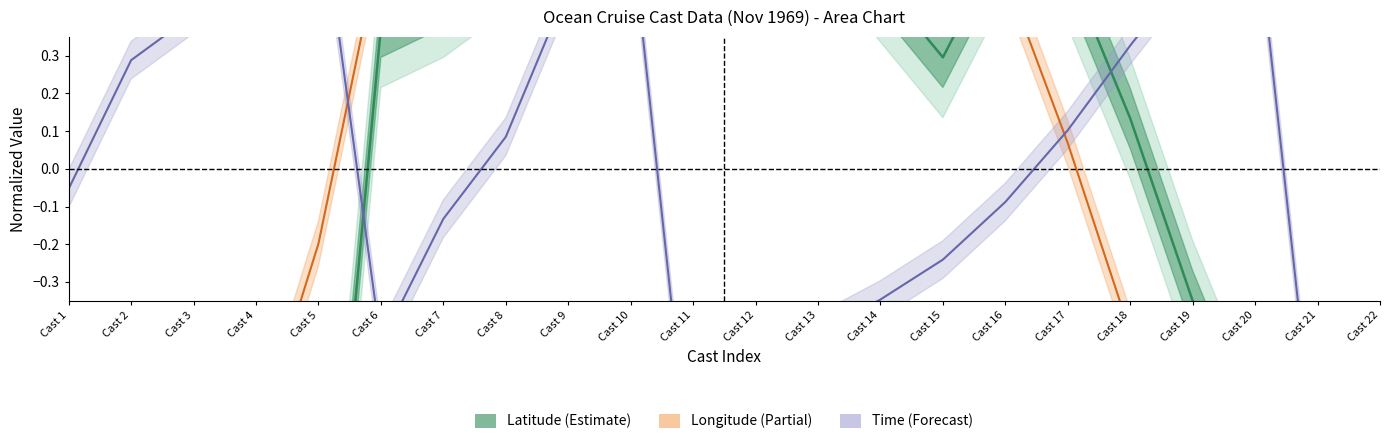

The time series shows 0.3 at Cast 19. True or false?

False